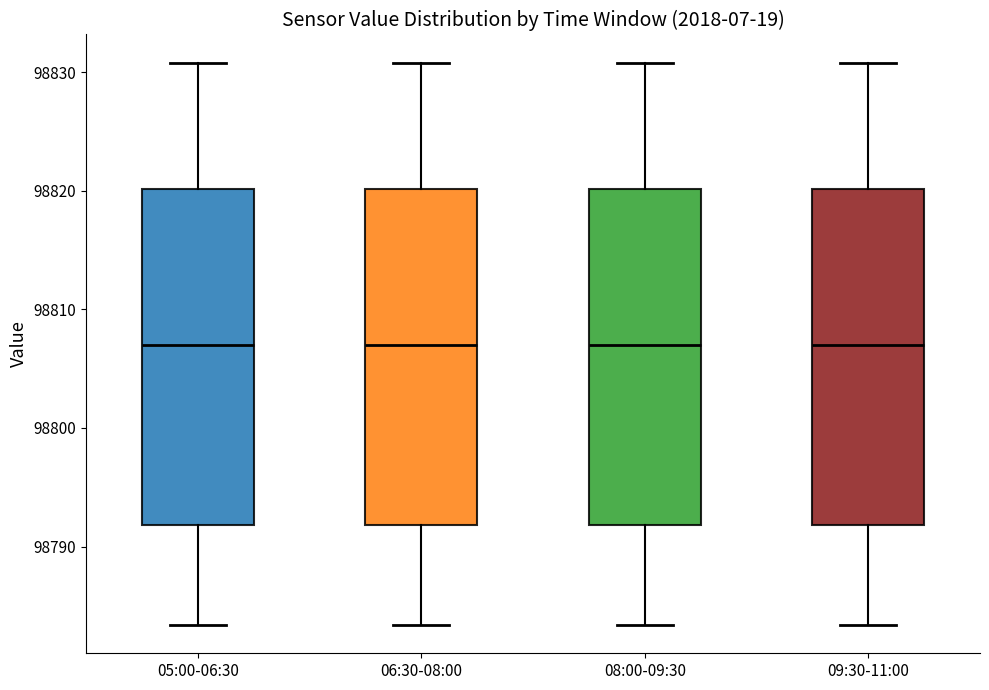

Reading left to right, read every box against the y-axis: the position of its median line, the range the box covers, and the ends of its whiskers. The values are not printed on the chart, so give them approximately, as read against the axis.

05:00-06:30: median 98807, box 98792 to 98820, whiskers 98783 to 98831
06:30-08:00: median 98807, box 98792 to 98820, whiskers 98783 to 98831
08:00-09:30: median 98807, box 98792 to 98820, whiskers 98783 to 98831
09:30-11:00: median 98807, box 98792 to 98820, whiskers 98783 to 98831